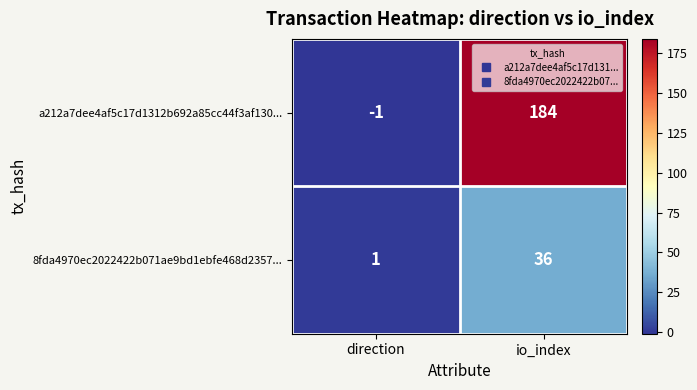

At which label is 8fda4970ec2022422b071ae9bd1ebfe468d2357... closest to 18?

direction